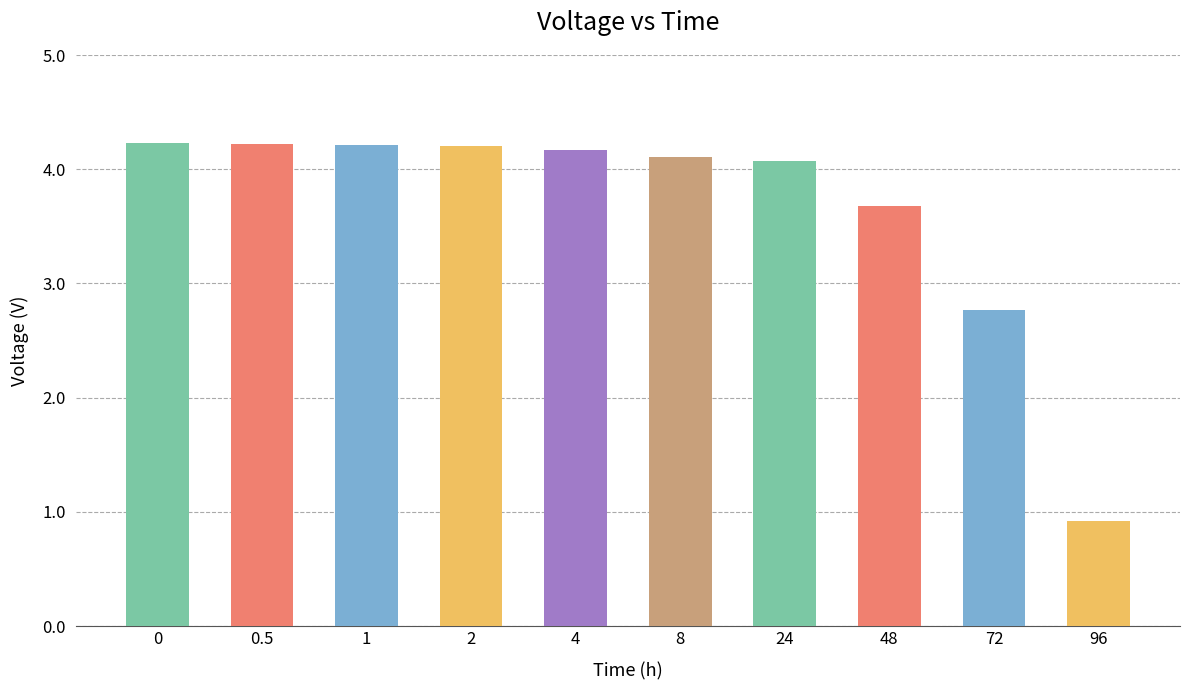

Where is the data nearest to the value 2?

72